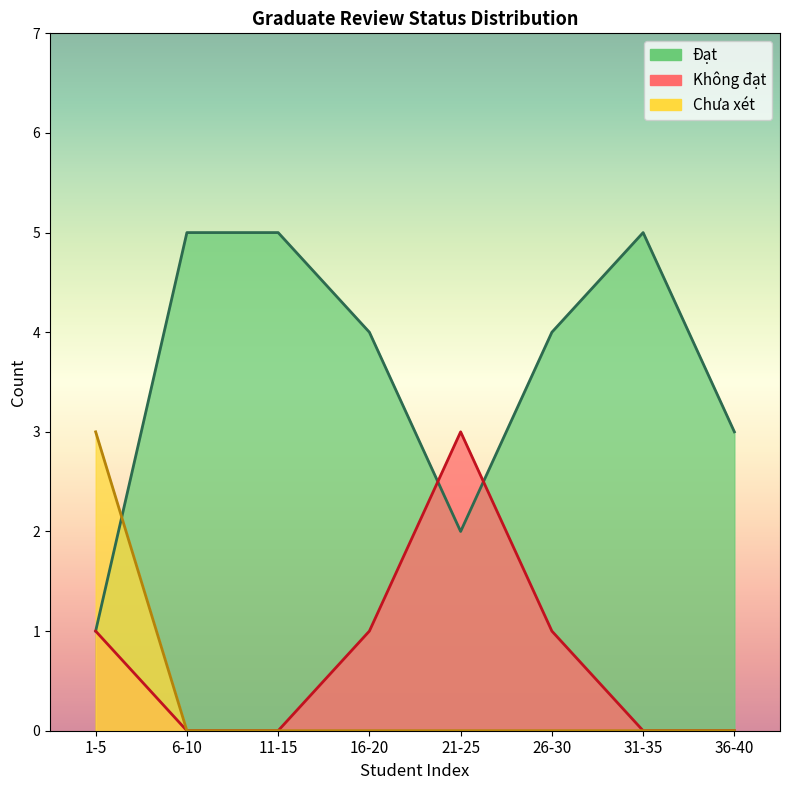

How many values in the Không đạt series are below 1?

4